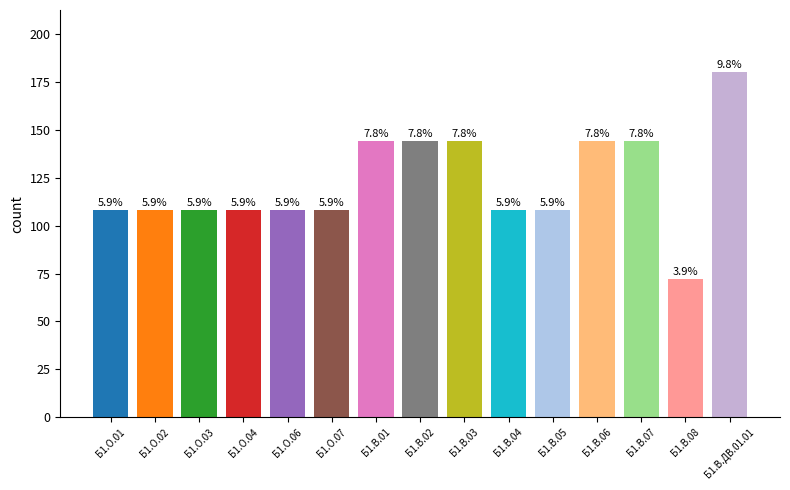

Is it true that the value at Б1.В.08 is 26?

False